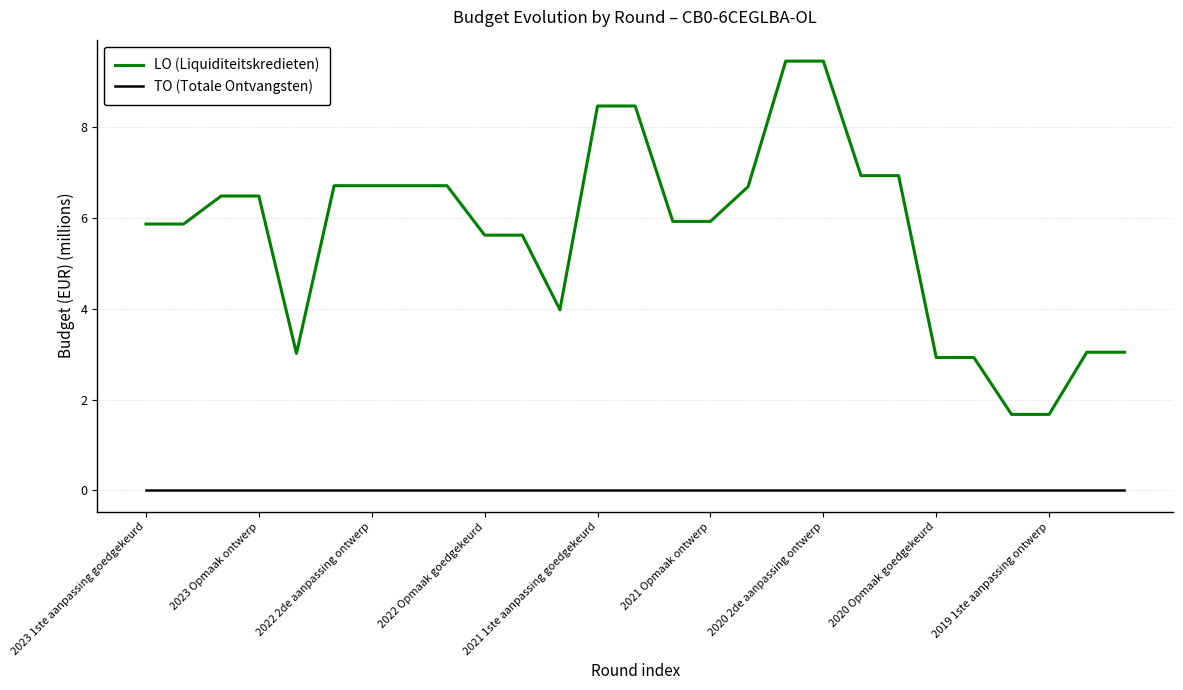

True or false: LO (Liquiditeitskredieten) and TO (Totale Ontvangsten) intersect in this chart.

False